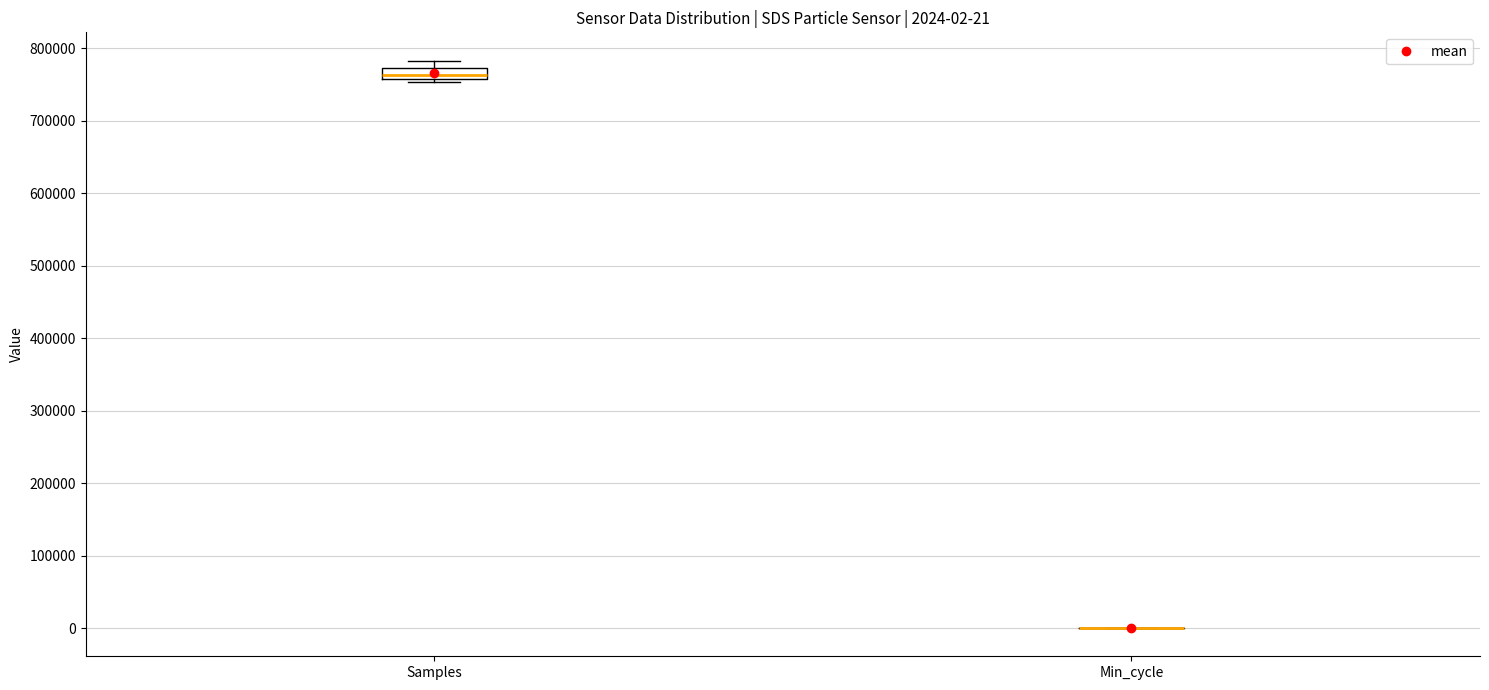

Which box is the tallest, from its lower edge to its upper edge?

Samples